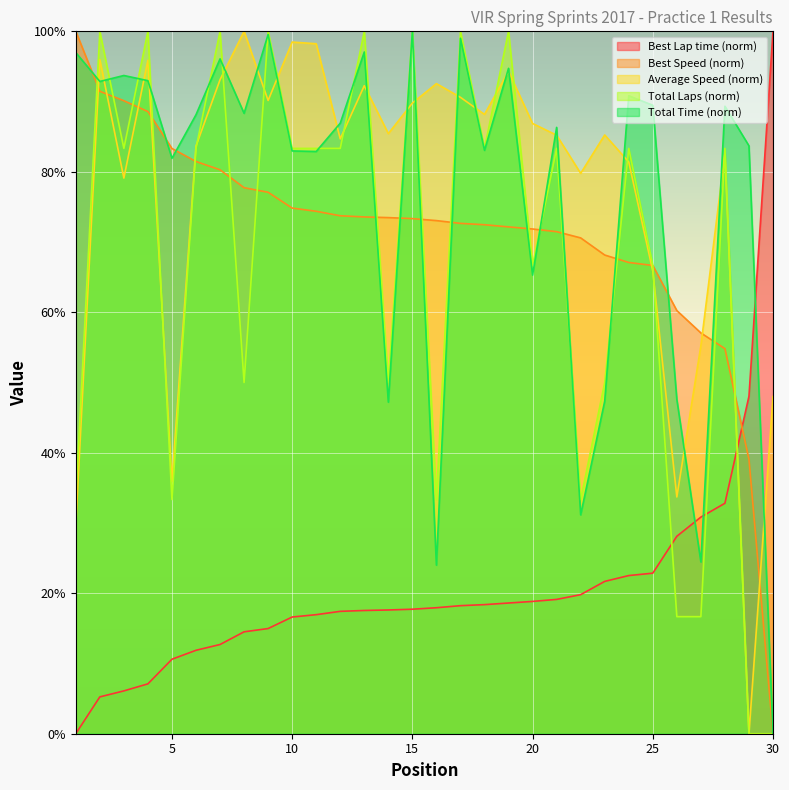

What is the difference between the second highest and second lowest values in the Best Speed series?

52.4